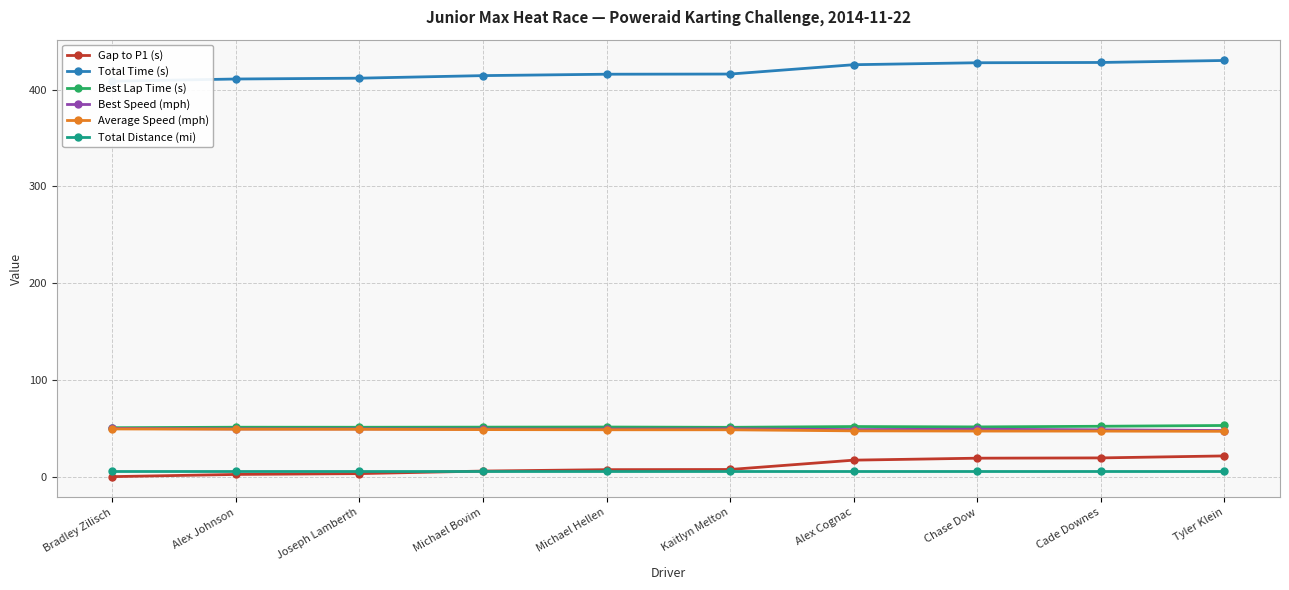

Which series changed the most between Michael Bovim and Chase Dow?

Total Time (s)